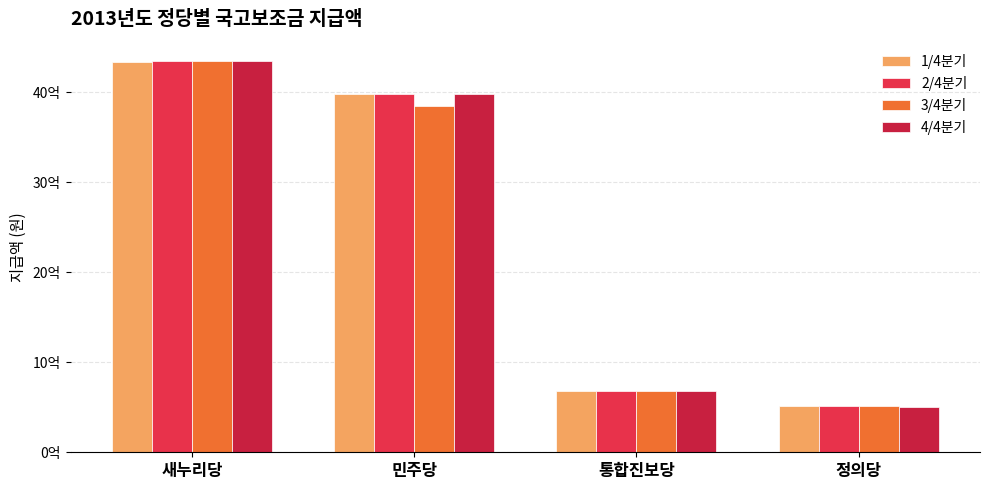

Which has a higher value, 새누리당 or 민주당?

새누리당